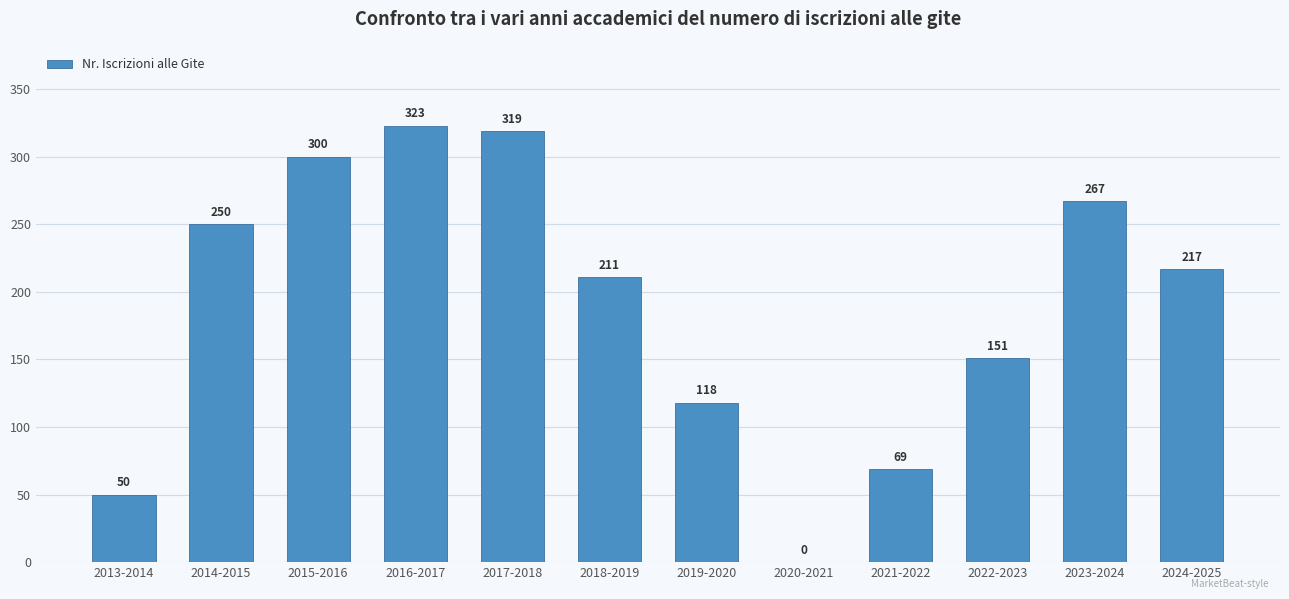

Which has a higher value, 2020-2021 or 2013-2014?

2013-2014